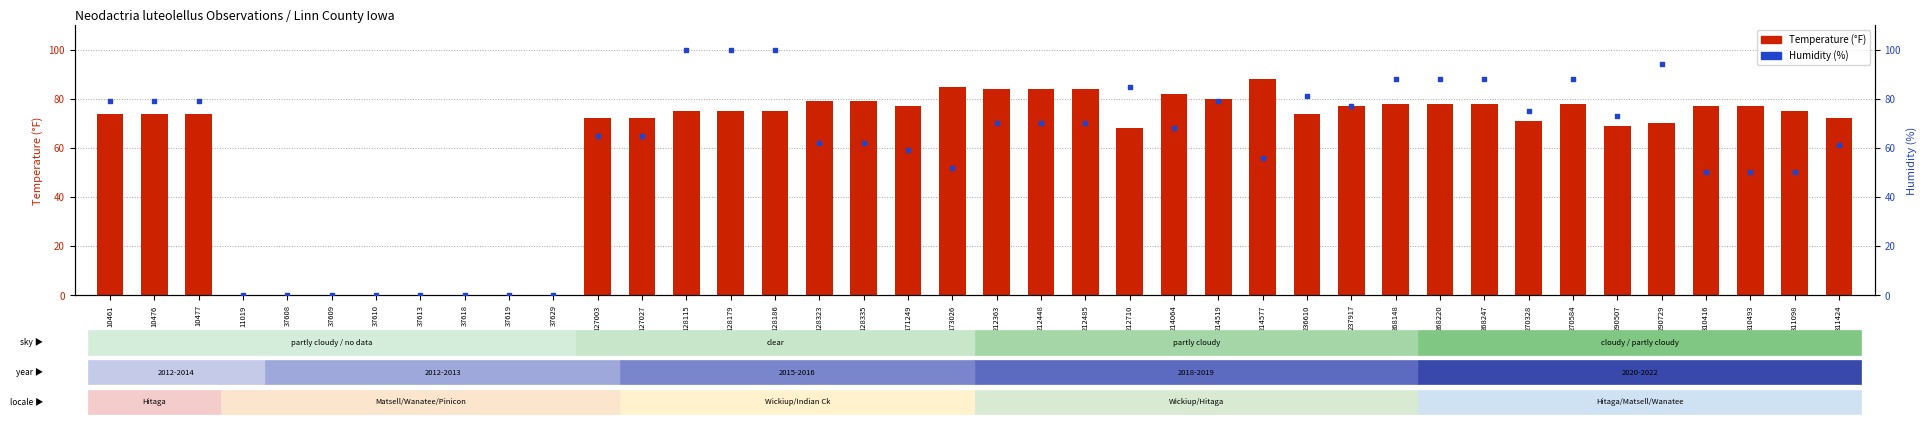

Which series has the widest spread of Y values?

Humidity (%)